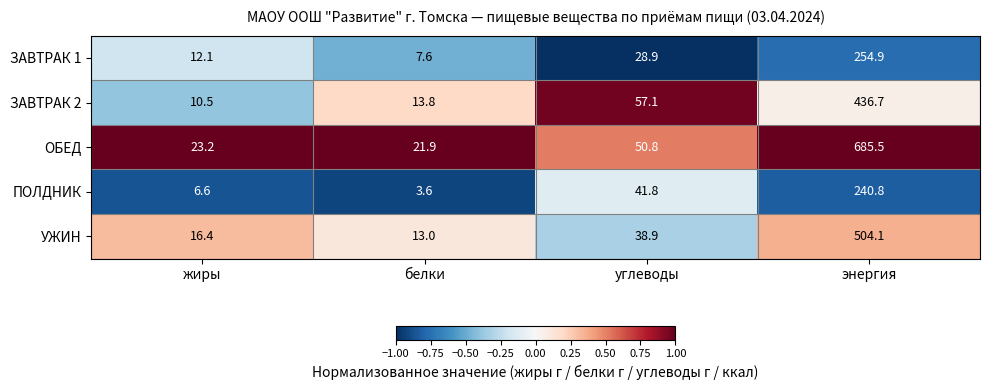

Is it true that ОБЕД equals 25.3 at углеводы?

False